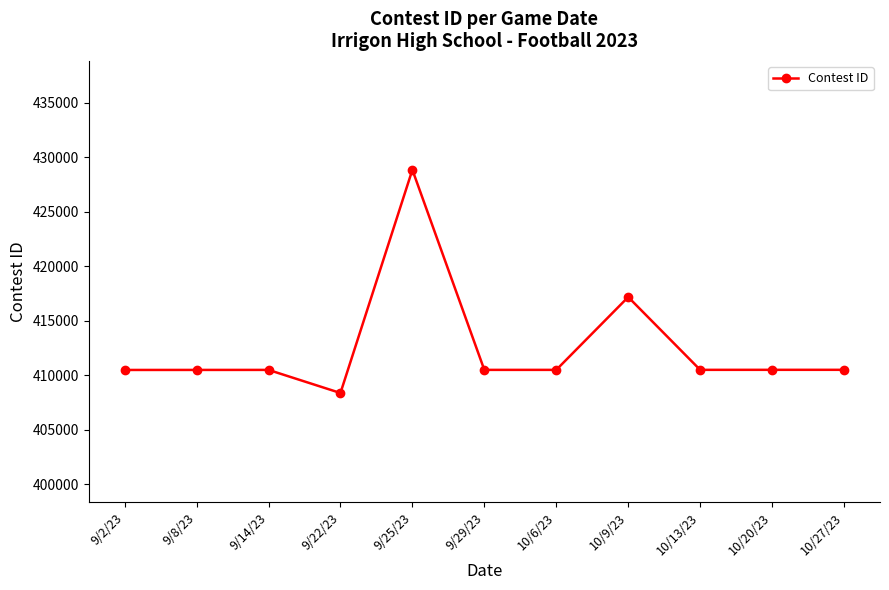

The value at 9/8/23 is 242124. True or false?

False